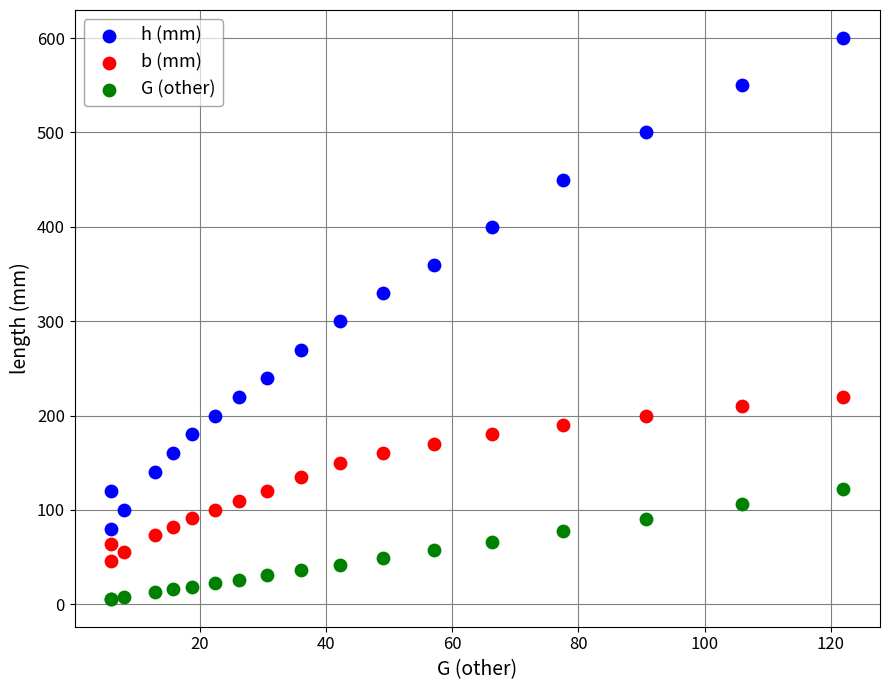

Which series has the widest spread of Y values?

h (mm)